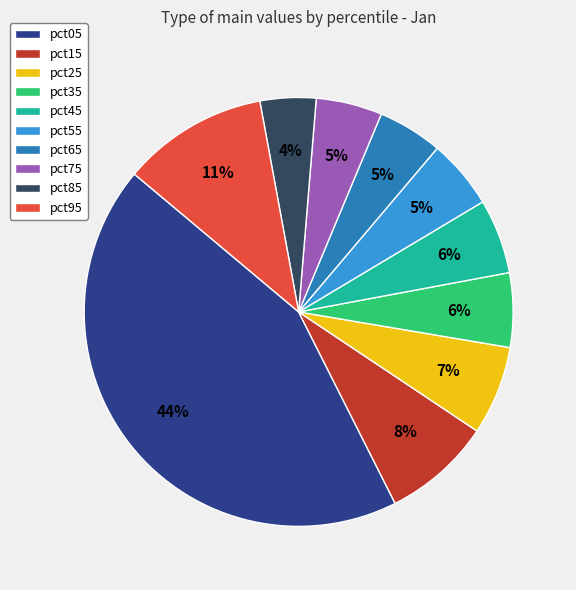

Which has a higher value, pct55 or pct85?

pct55